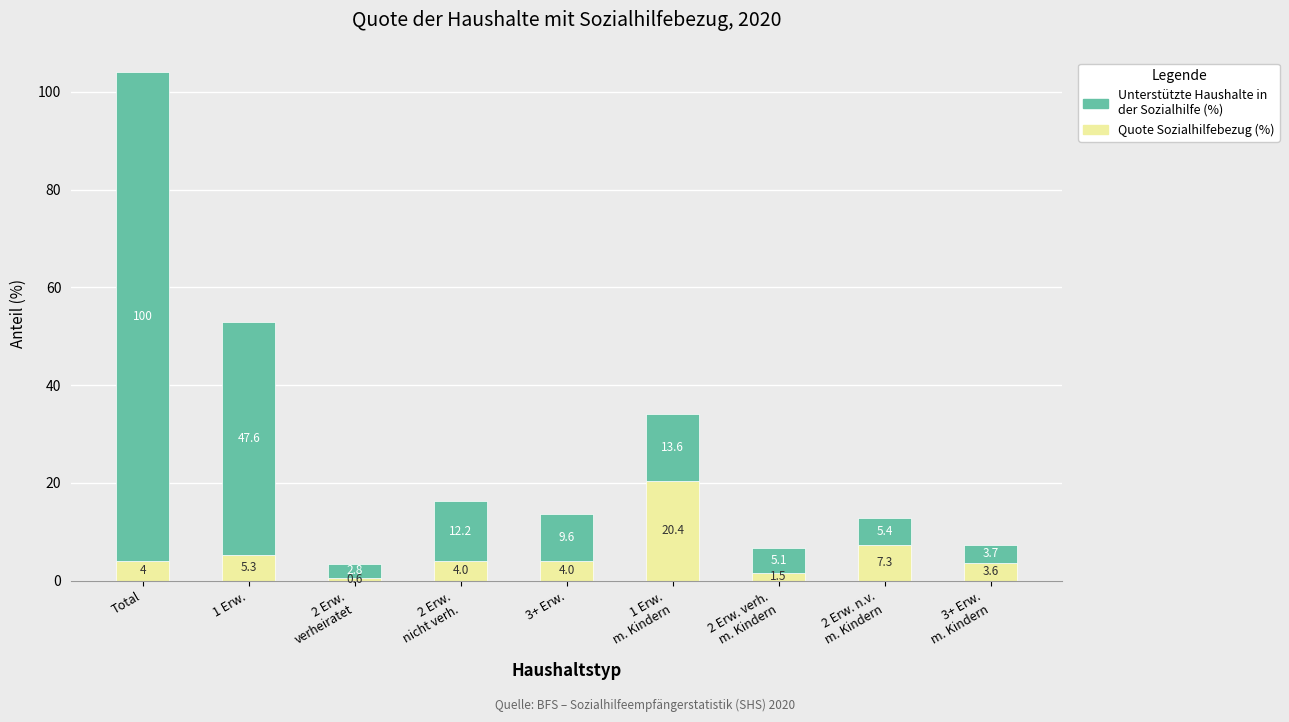

At which category is the sum across all series the highest?

Total